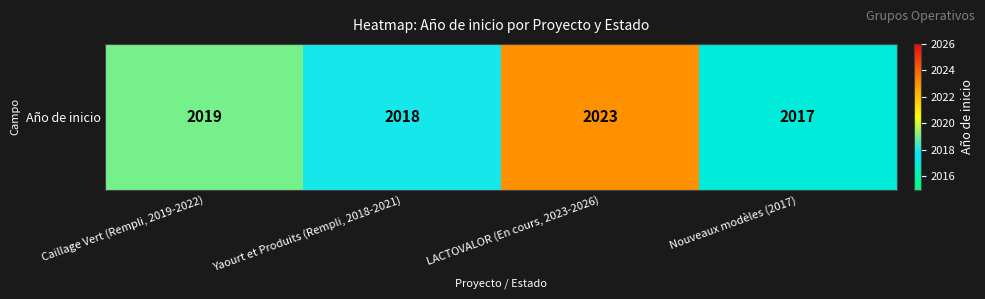

How many data points does each series have?

4